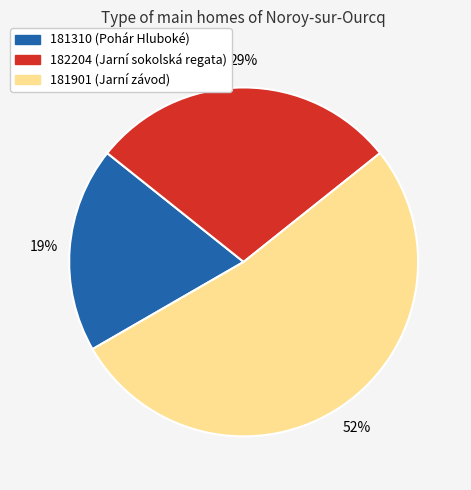

What is the largest slice in the pie chart?

181901